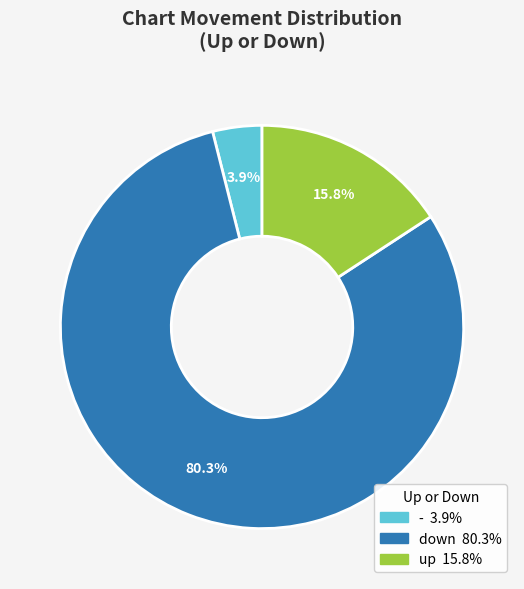

To the nearest percent, what is the difference between the largest and smallest slice percentages?

76%